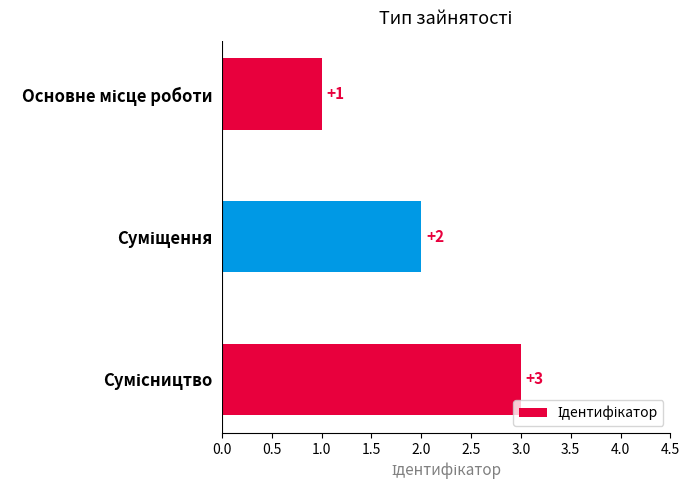

How many values are between 1 and 3?

3